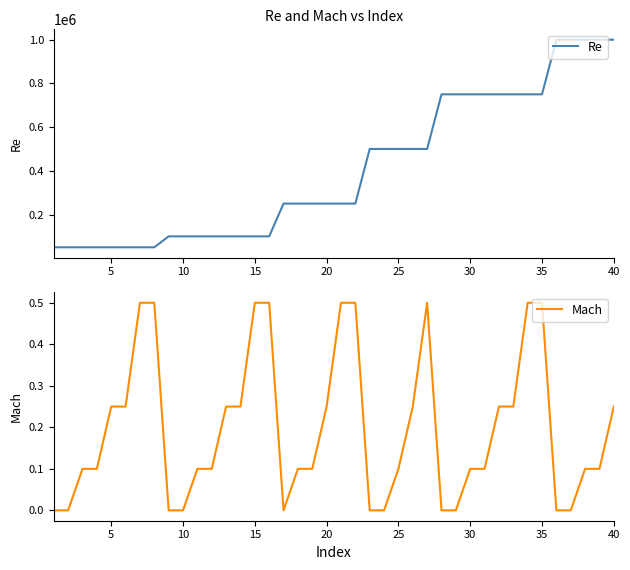

Rank the series by their average value, from highest to lowest.

Re, Mach